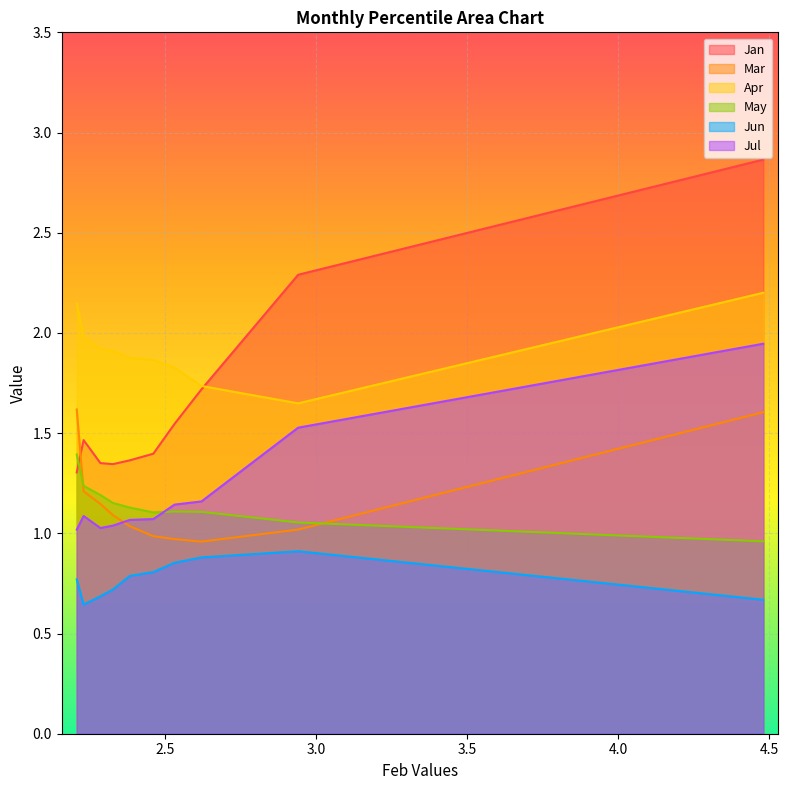

Which series has the largest total across all categories?

Apr